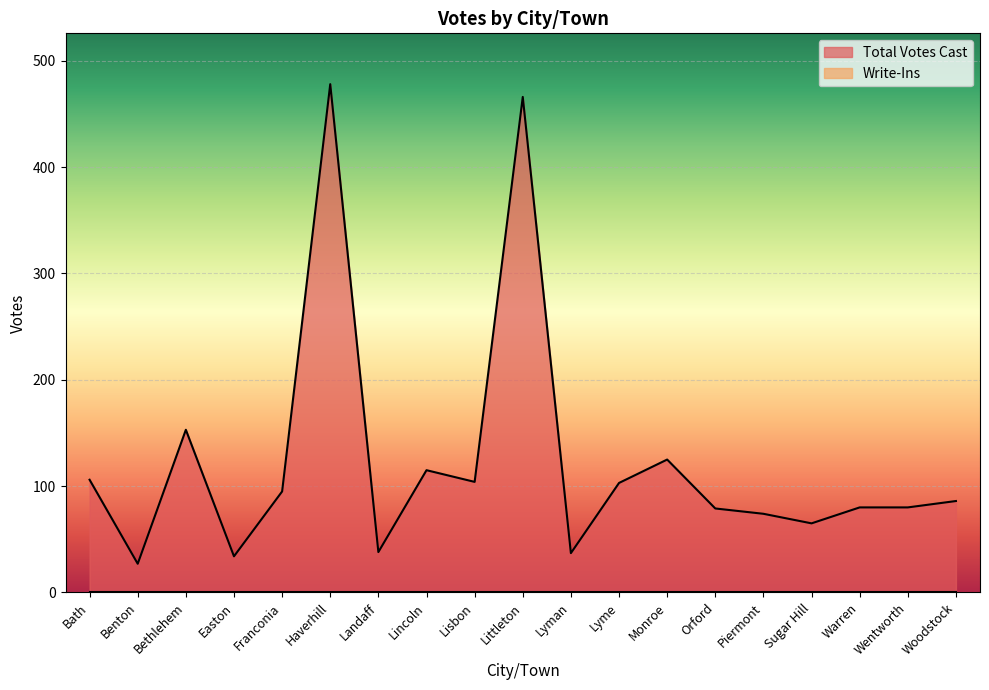

List the labels in order of value, largest first.

Haverhill, Littleton, Bethlehem, Monroe, Lincoln, Bath, Lisbon, Lyme, Franconia, Woodstock, Warren, Wentworth, Orford, Piermont, Sugar Hill, Landaff, Lyman, Easton, Benton